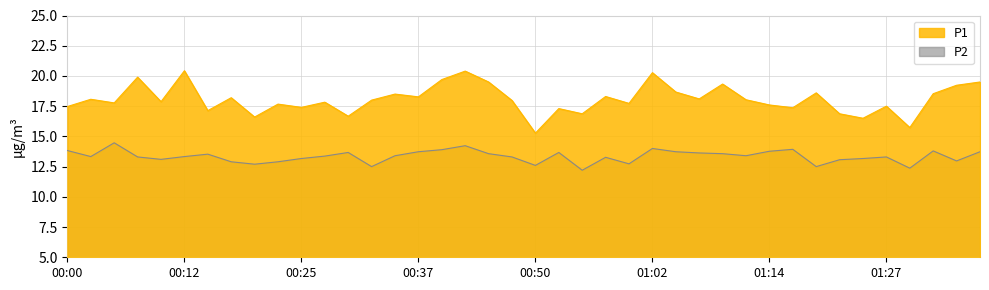

True or false: P1 and P2 cross at least once.

False